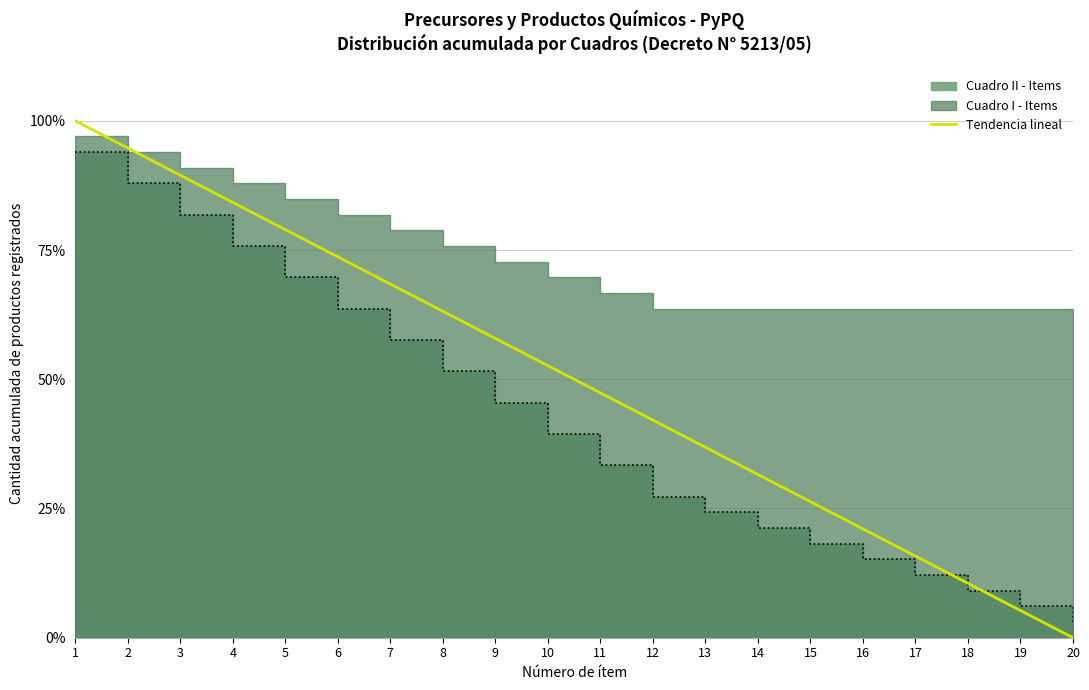

Which has a higher value, 17 or 18?

17